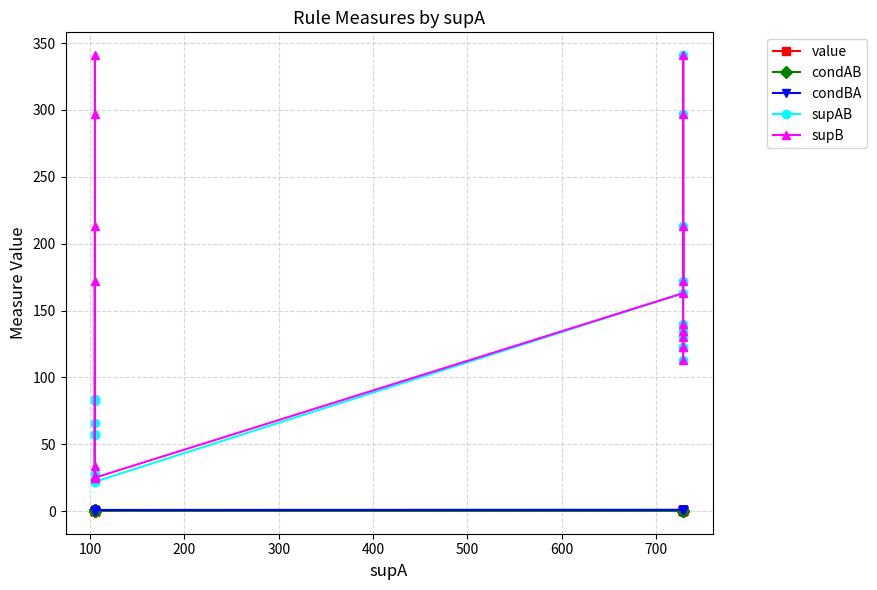

True or false: value and supAB cross at least once.

False